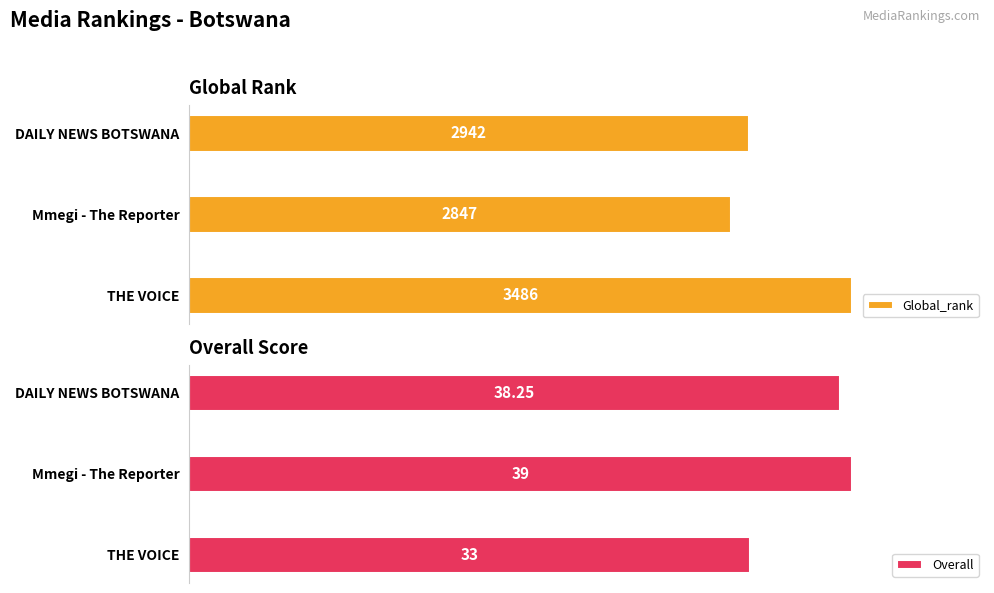

List the labels in order of Overall value, smallest first.

THE VOICE, DAILY NEWS BOTSWANA, Mmegi - The Reporter